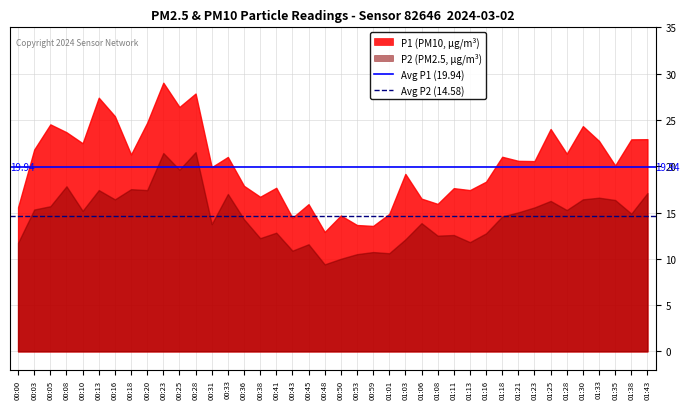

True or false: Avg P1 (19.94) has a value of 19.9 at 00:03.

True